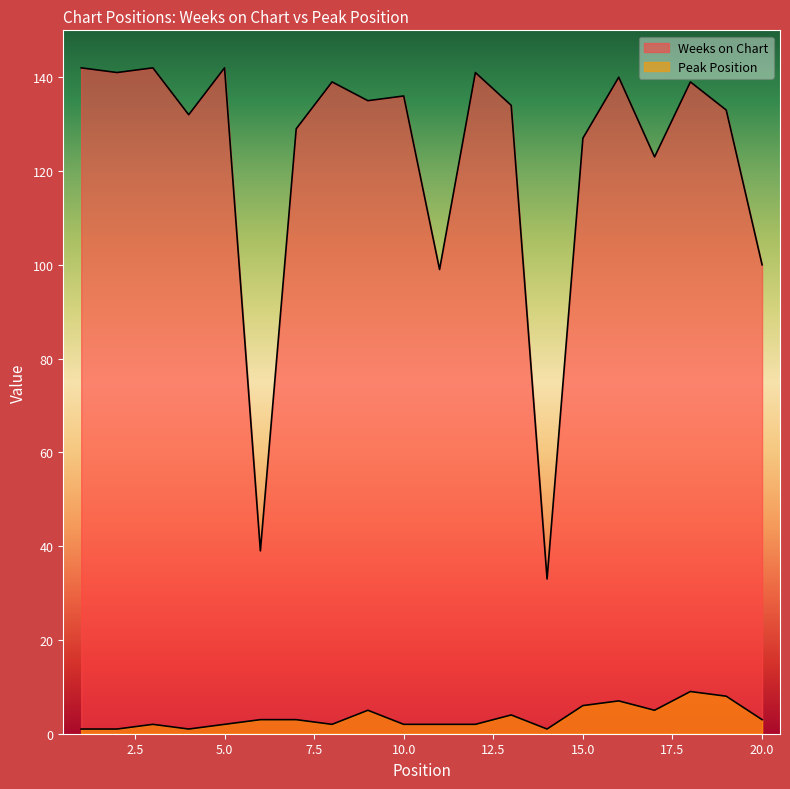

True or false: Weeks on Chart and Peak Position cross at least once.

False